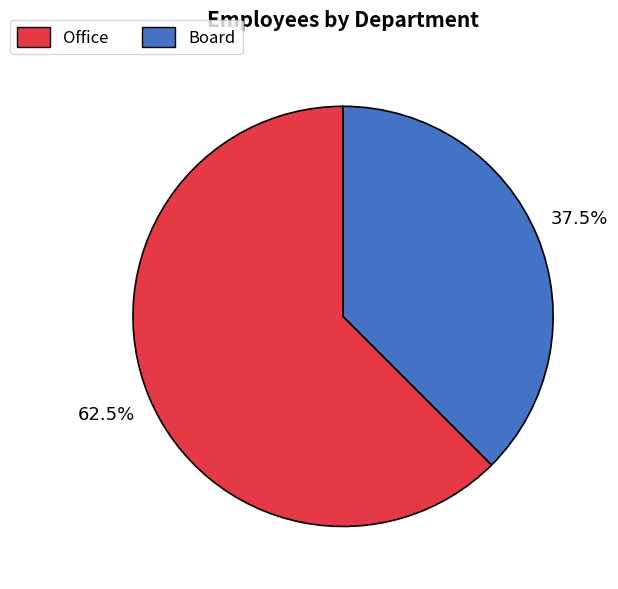

Does Board represent more than half of the total?

No